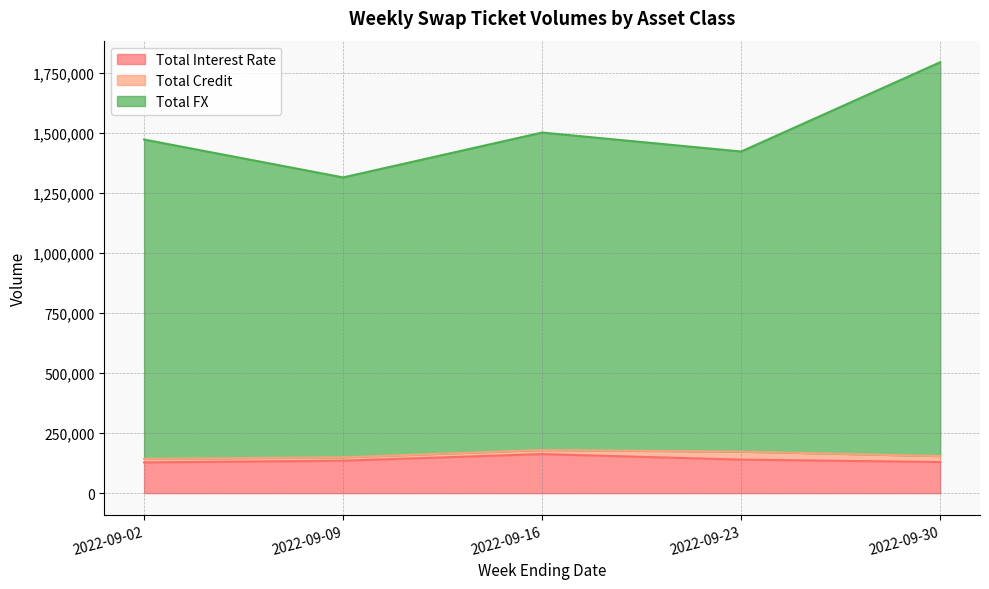

The value of Total Interest Rate at 2022-09-02 is 127779. True or false?

True